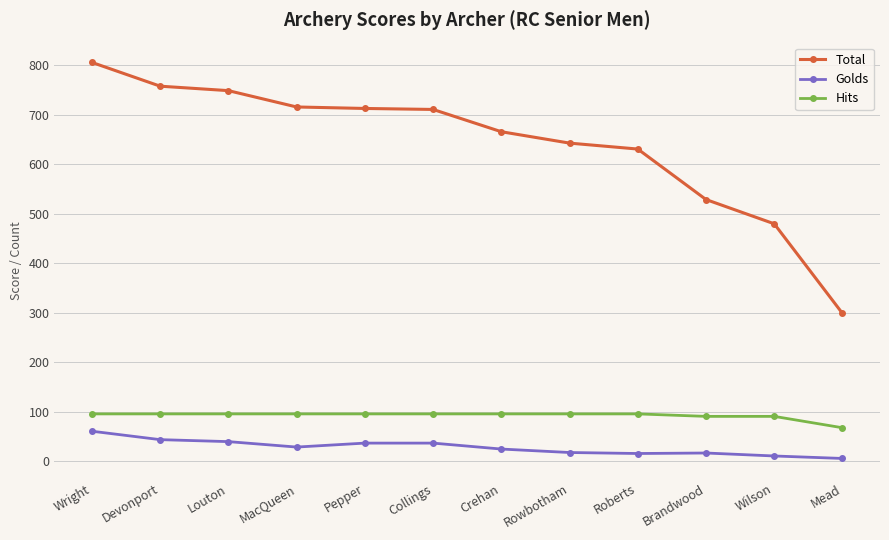

What is the difference between the Total values at MacQueen and Brandwood?

187